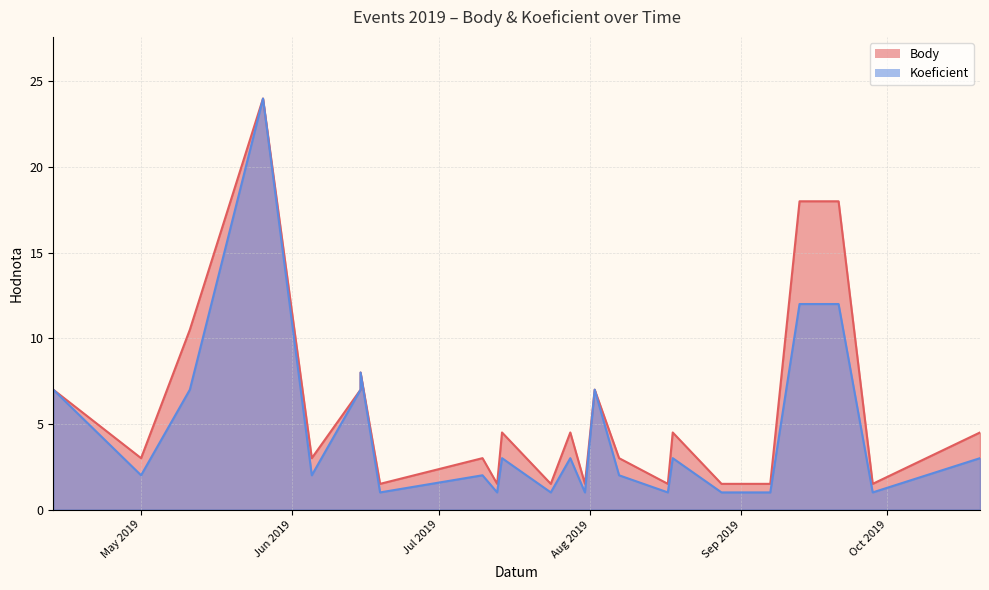

Is the value of Koeficient at 2019-06-15 greater than the value of Body at 2019-05-01?

Yes